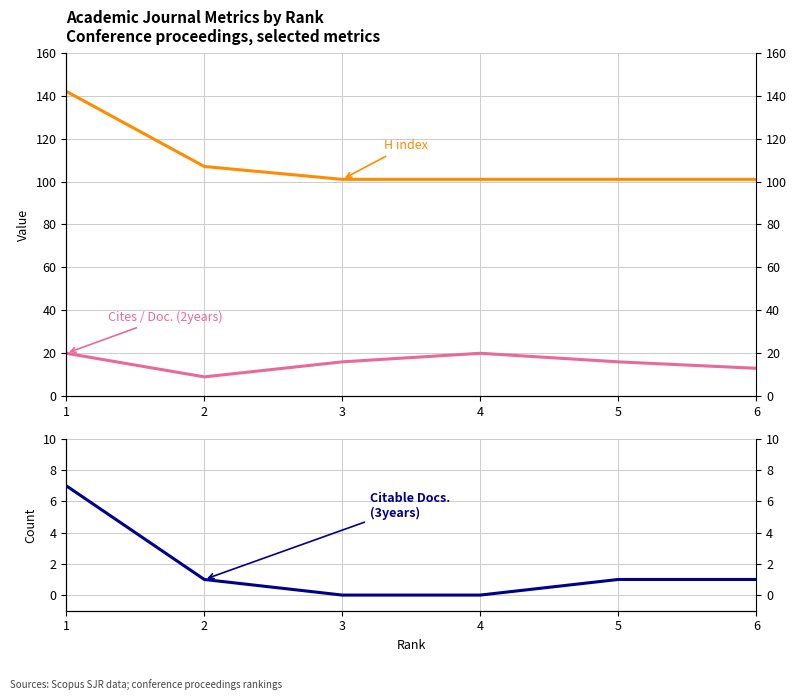

True or false: Cites / Doc. (2years) and H index cross at least once.

False